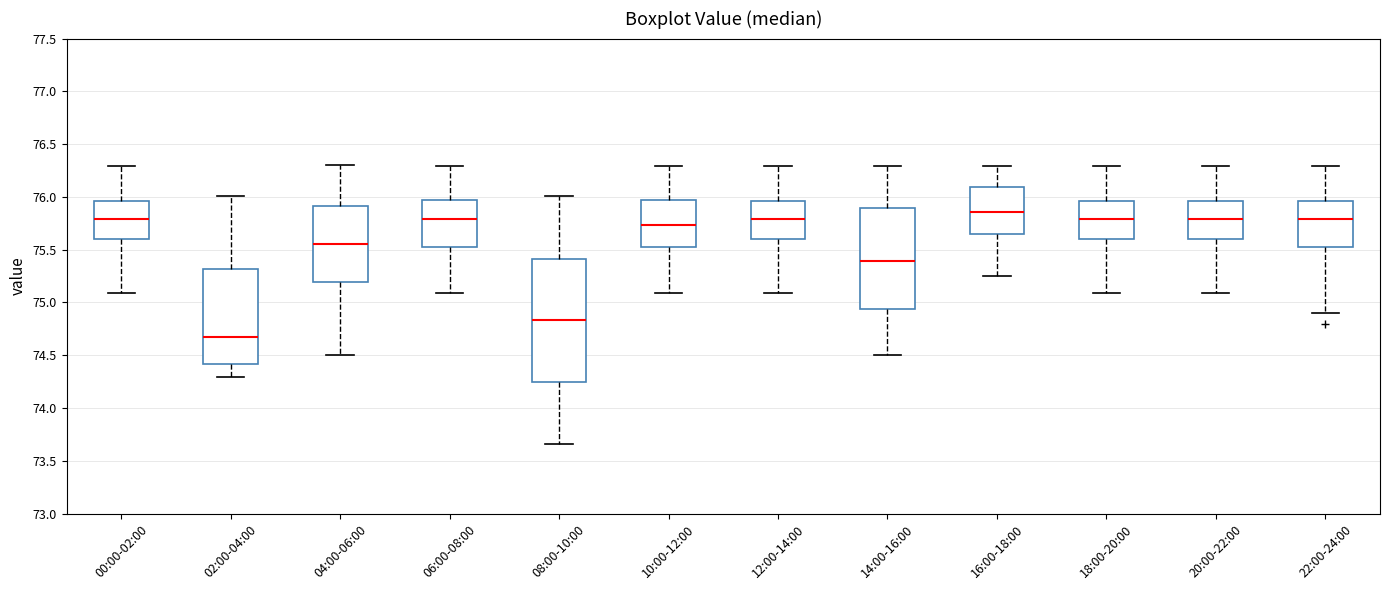

Reading left to right, transcribe this box plot: for each box, give where its median line is, the range the box spans, and where its two whiskers end, as read against the y-axis. The values are not printed on the chart, so give them approximately, as read against the axis.

00:00-02:00: median 75.80, box 75.60 to 75.95, whiskers 75.10 to 76.30
02:00-04:00: median 74.70, box 74.40 to 75.30, whiskers 74.30 to 76.00
04:00-06:00: median 75.55, box 75.20 to 75.90, whiskers 74.50 to 76.30
06:00-08:00: median 75.80, box 75.55 to 75.95, whiskers 75.10 to 76.30
08:00-10:00: median 74.85, box 74.25 to 75.40, whiskers 73.65 to 76.00
10:00-12:00: median 75.75, box 75.50 to 76.00, whiskers 75.10 to 76.30
12:00-14:00: median 75.80, box 75.60 to 75.95, whiskers 75.10 to 76.30
14:00-16:00: median 75.40, box 74.95 to 75.90, whiskers 74.50 to 76.30
16:00-18:00: median 75.85, box 75.65 to 76.10, whiskers 75.25 to 76.30
18:00-20:00: median 75.80, box 75.60 to 75.95, whiskers 75.10 to 76.30
20:00-22:00: median 75.80, box 75.60 to 75.95, whiskers 75.10 to 76.30
22:00-24:00: median 75.80, box 75.50 to 75.95, whiskers 74.90 to 76.30